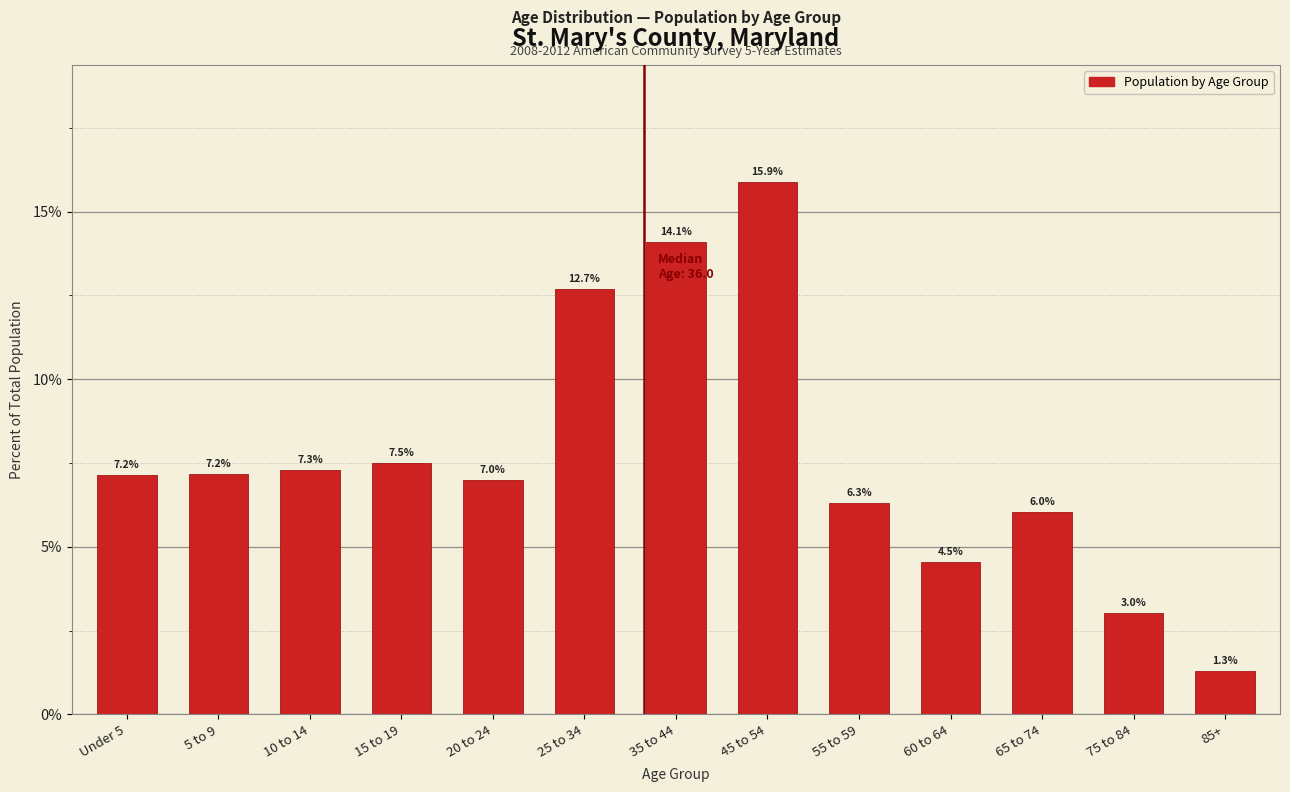

Reading left to right, transcribe all the data shown in this chart.

Under 5=7.2	5 to 9=7.2	10 to 14=7.3	15 to 19=7.5	20 to 24=7.0	25 to 34=12.7	35 to 44=14.1	45 to 54=15.9	55 to 59=6.3	60 to 64=4.5	65 to 74=6.0	75 to 84=3.0	85+=1.3